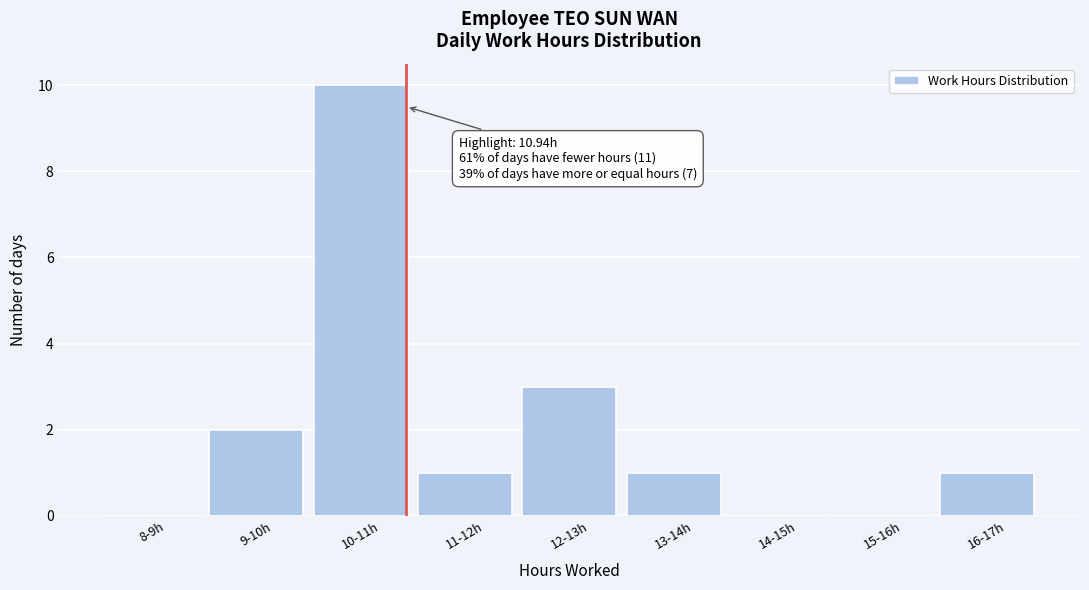

Reading left to right, list all the values displayed in this chart.

8-9h=0	9-10h=2	10-11h=10	11-12h=1	12-13h=3	13-14h=1	14-15h=0	15-16h=0	16-17h=1